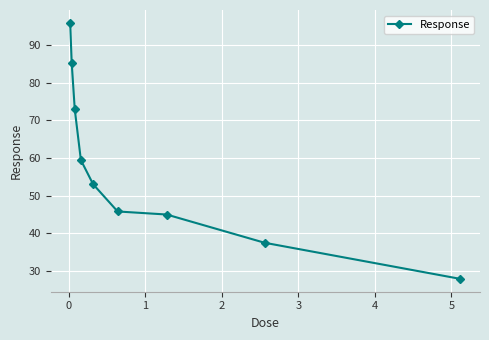

True or false: the data has more than 2 interior local peaks.

False